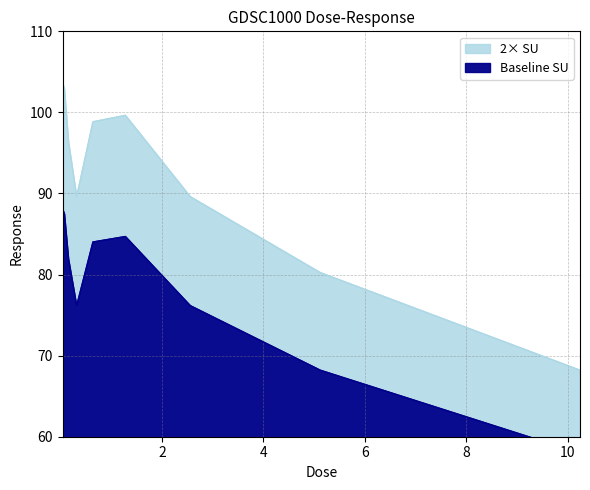

At which category does the data reach its first local valley?

0.32